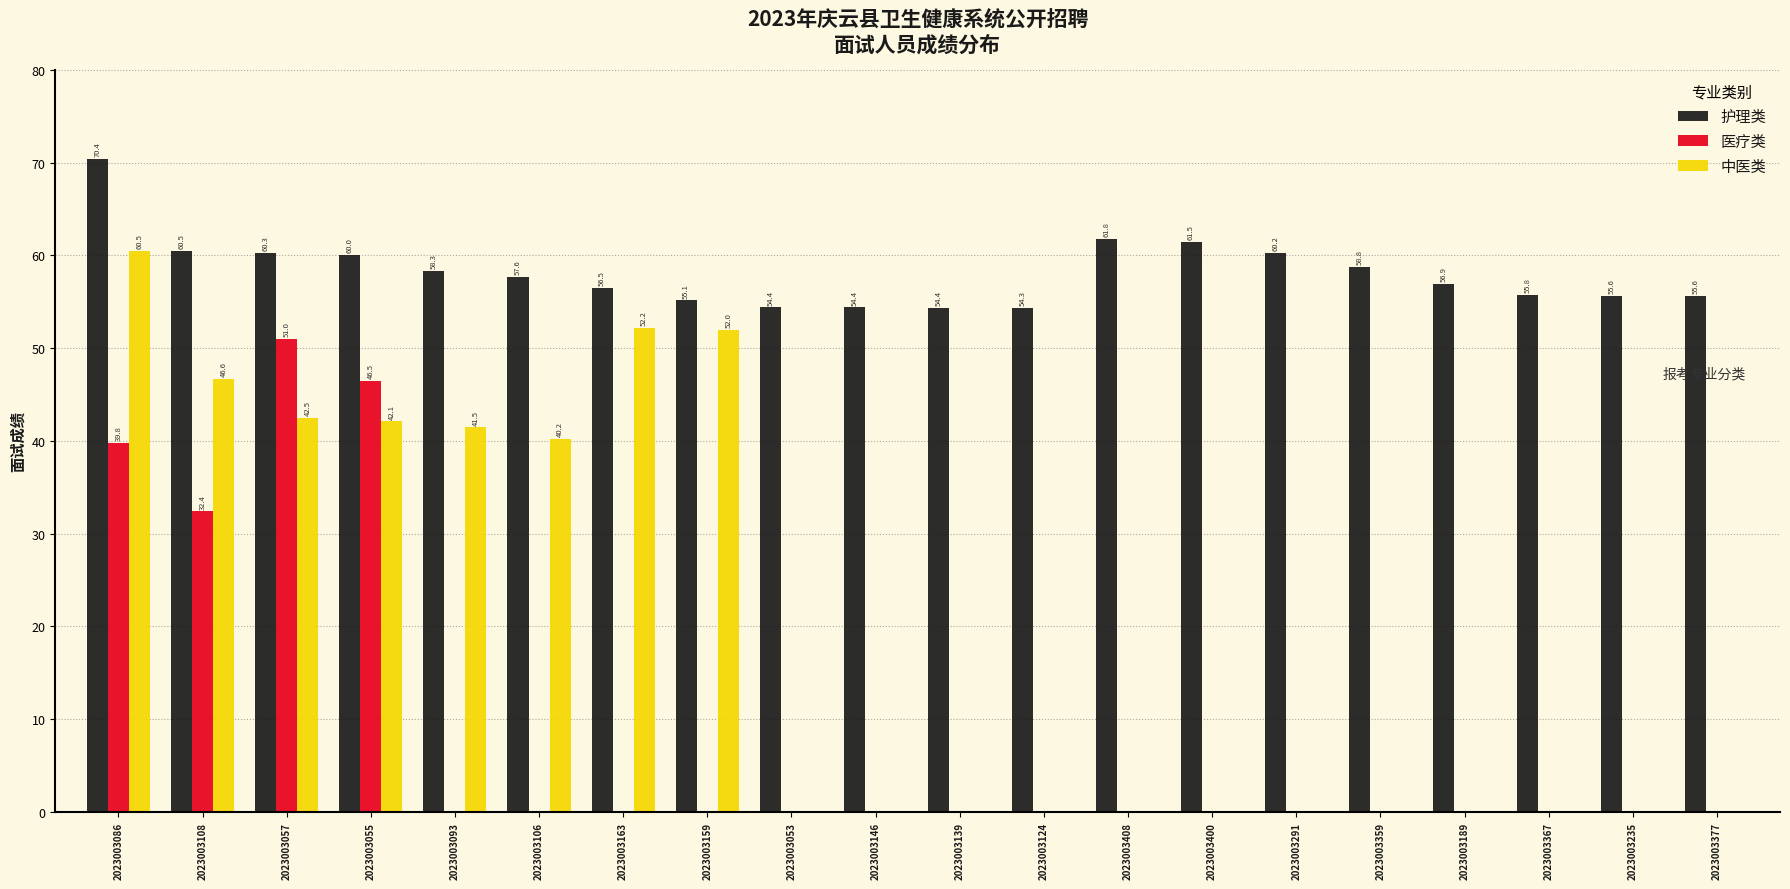

Is it true that 中医类 equals -33.1 at 2023003377?

False